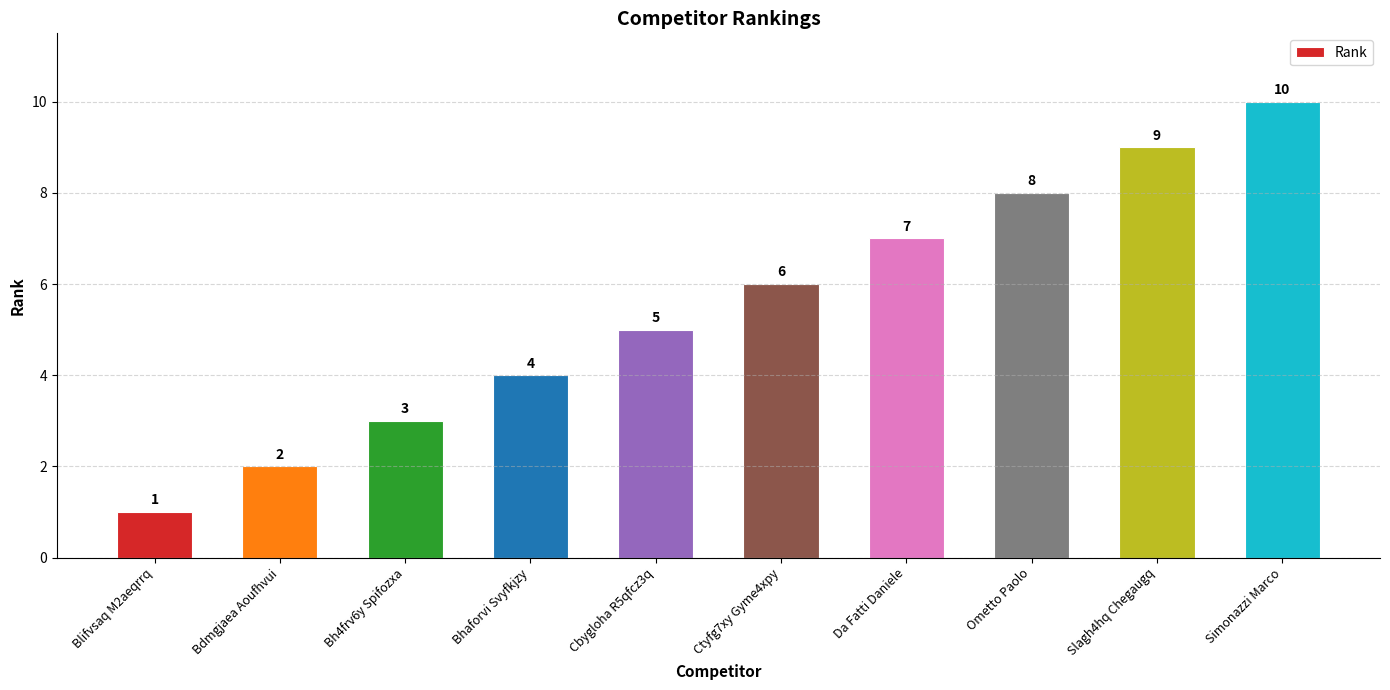

Rank the categories by value from lowest to highest.

Blifvsaq M2aeqrrq, Bdmgjaea Aoufhvui, Bh4frv6y Spifozxa, Bhaforvi Svyfkjzy, Cbygloha R5qfcz3q, Ctyfg7xy Gyme4xpy, Da Fatti Daniele, Ometto Paolo, Slagh4hq Chegaugq, Simonazzi Marco